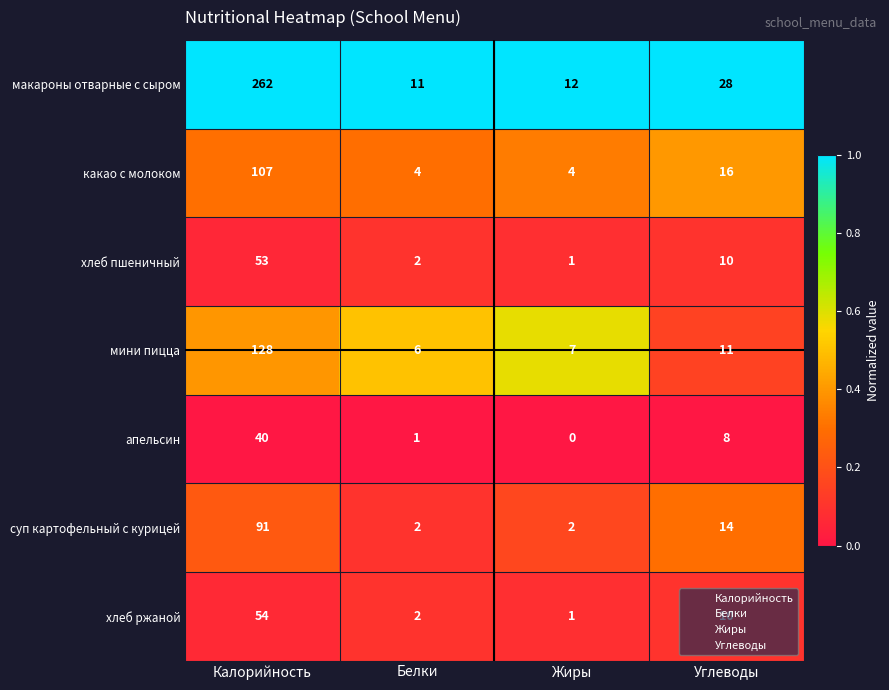

The value of хлеб ржаной at Жиры is 1. True or false?

True